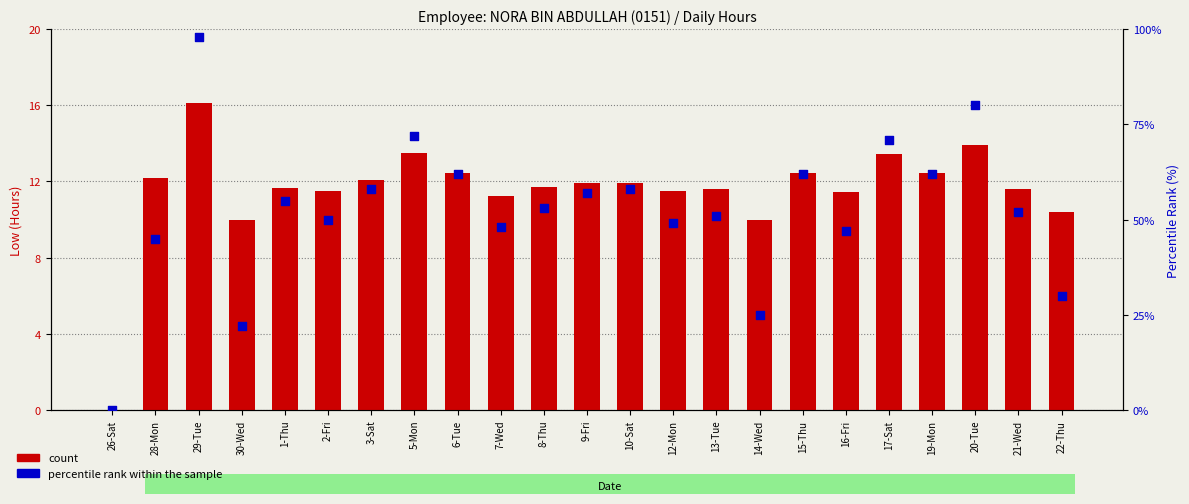

At how many categories does at least one series exceed 63?

4